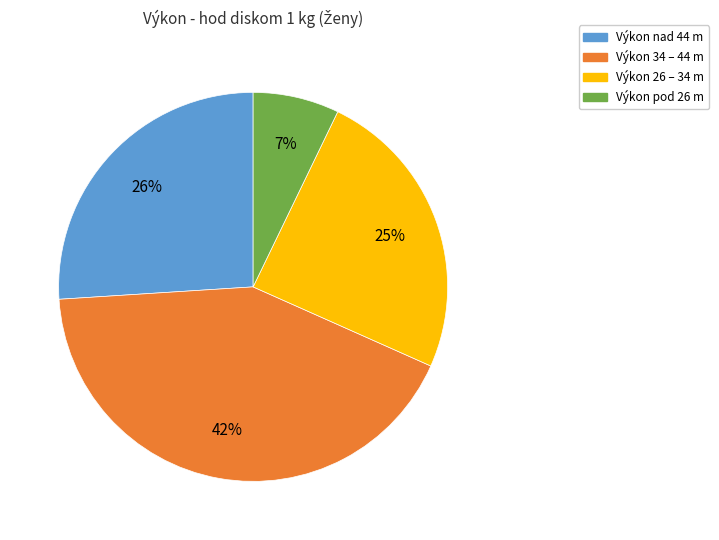

Is there a majority slice in this chart?

No